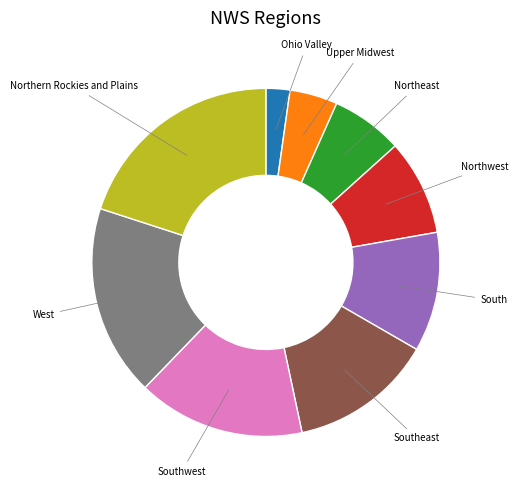

Is there any slice that represents more than half of the pie?

No